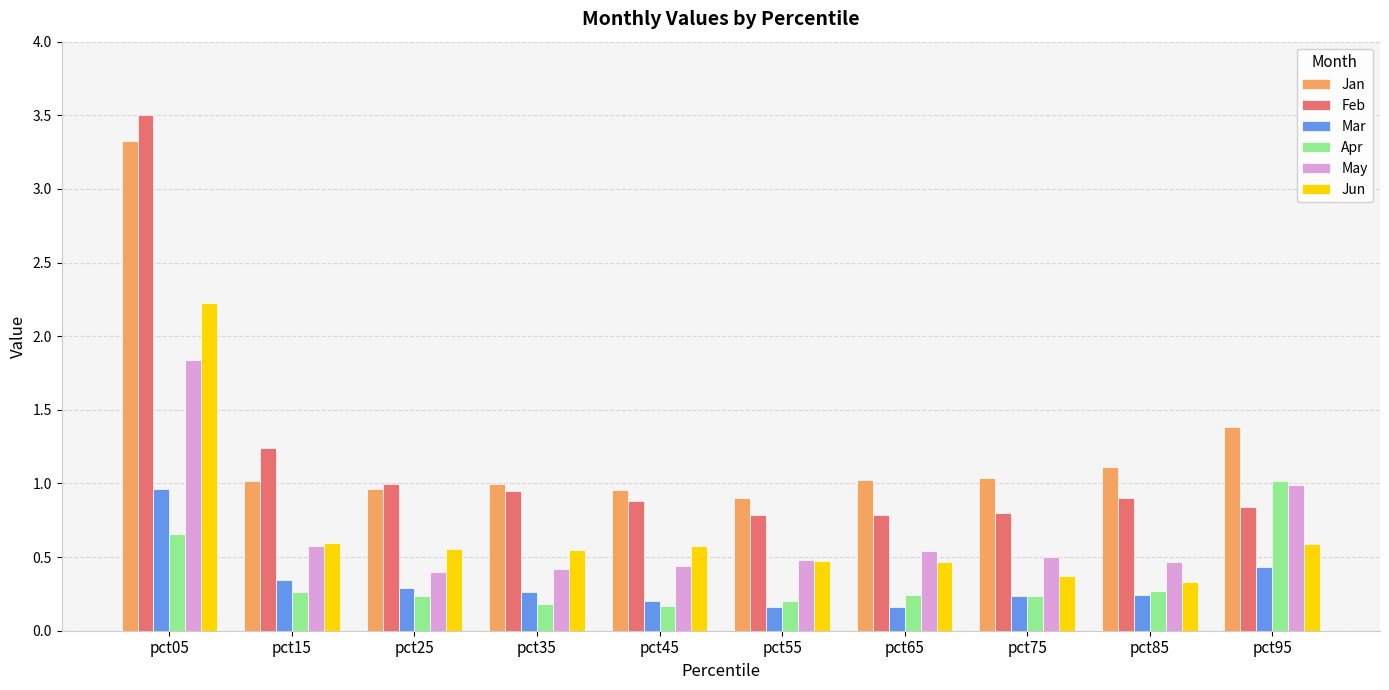

At which category is the sum across all series the highest?

pct05